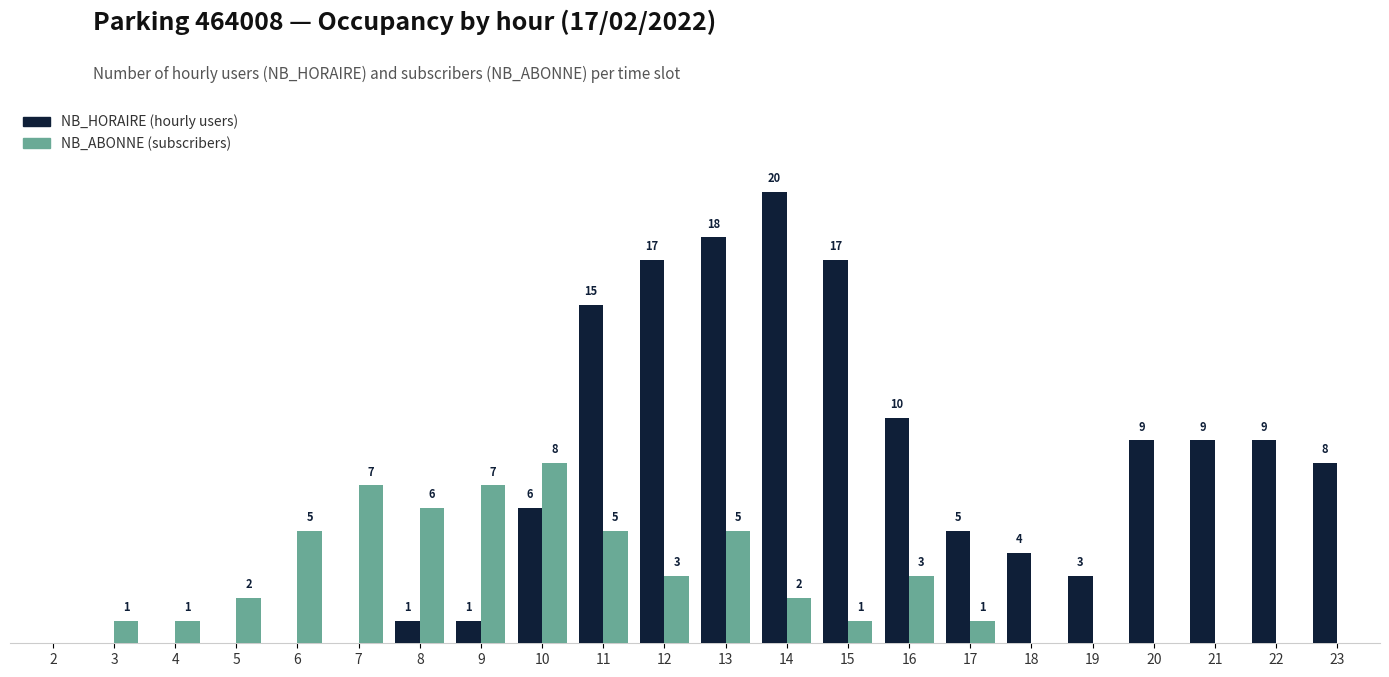

Are the bars grouped side by side (vs. stacked)?

Yes